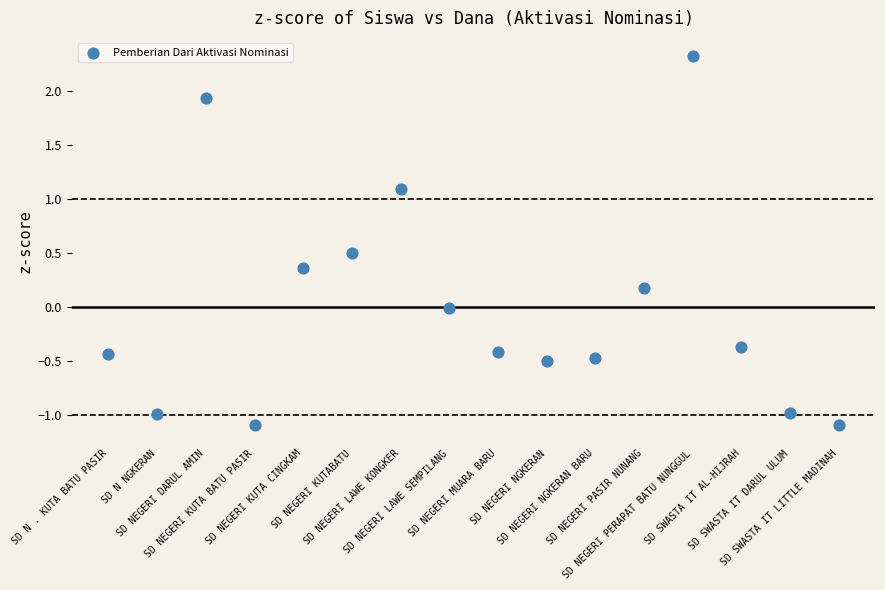

What is the range of Y values (max minus min)?

3.4